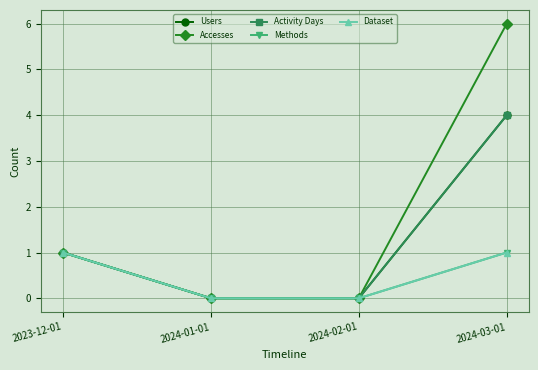

Does the chart have visible grid lines?

Yes